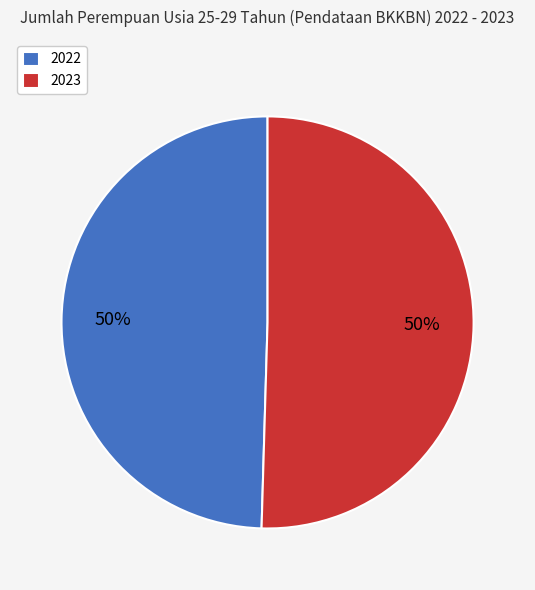

Do 2023 and 2022 together represent more than half of the pie?

Yes